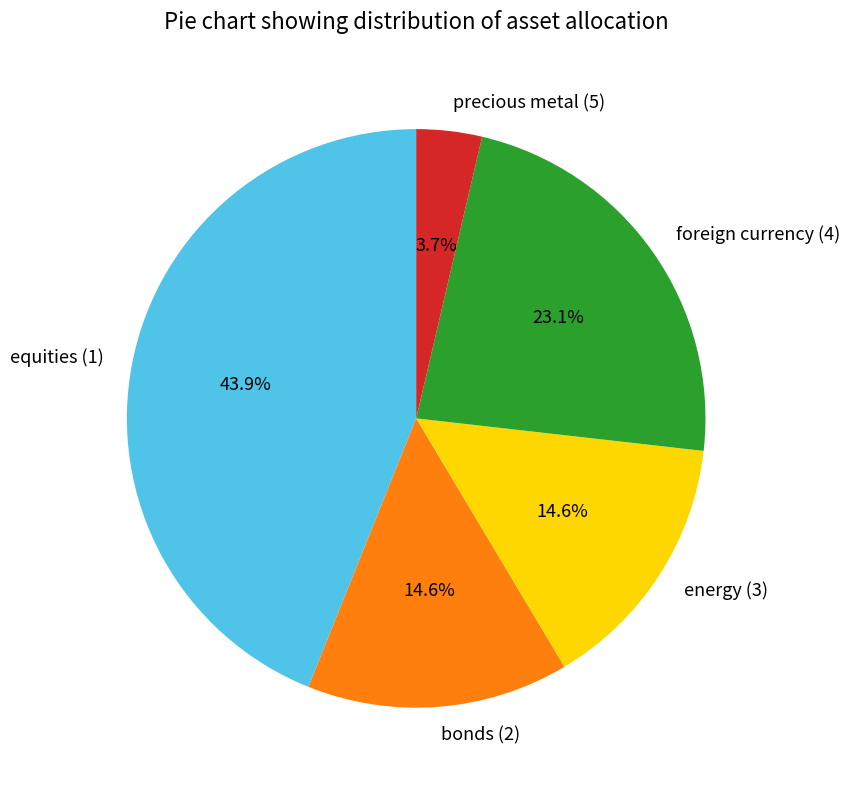

What is the largest slice in the pie chart?

equities (1)